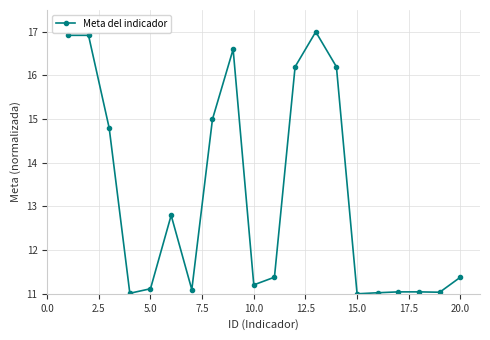

True or false: there are more than 0 points higher than both neighbors.

True